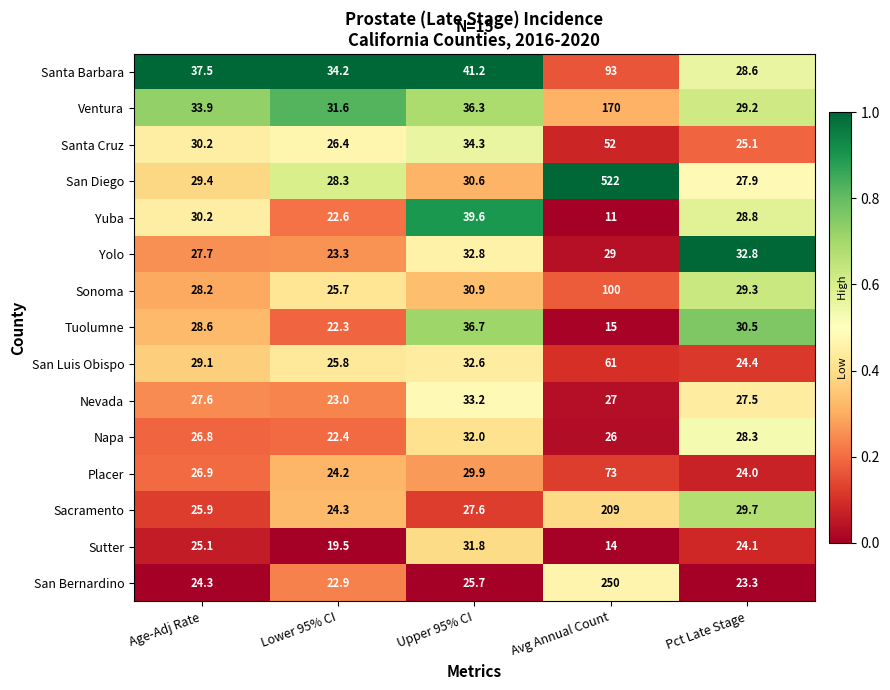

What is the minimum value shown in the chart?

11.0